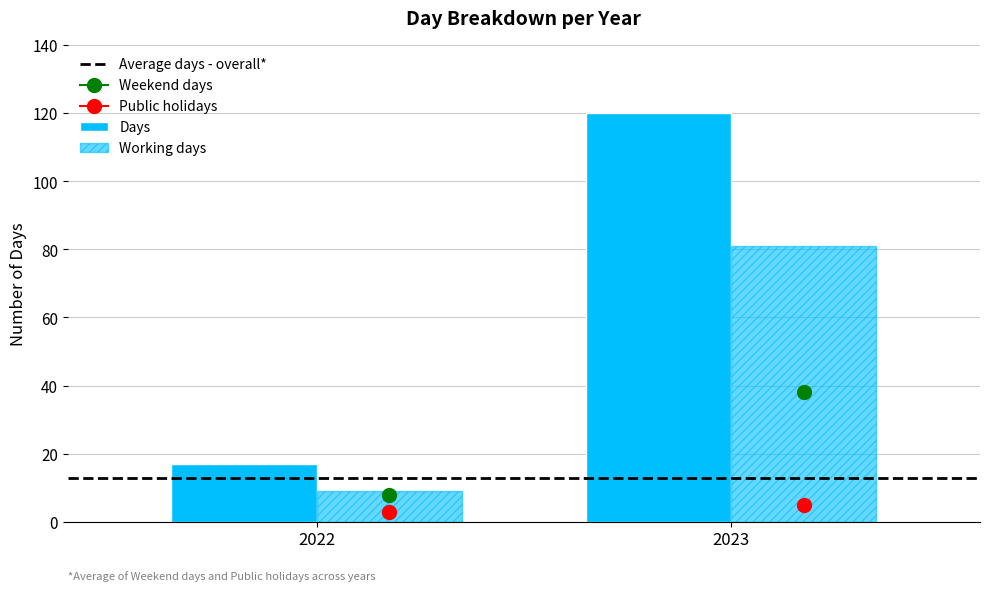

How many bars are there in total?

4